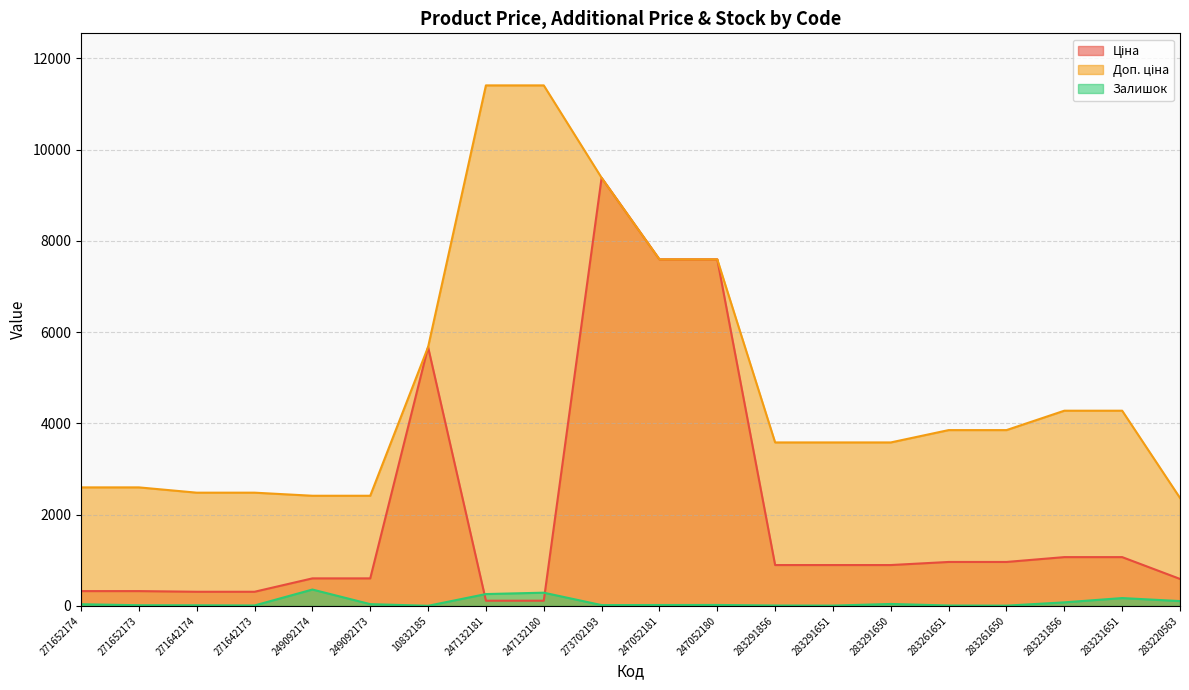

Read the Залишок value at 10832185.

3.0